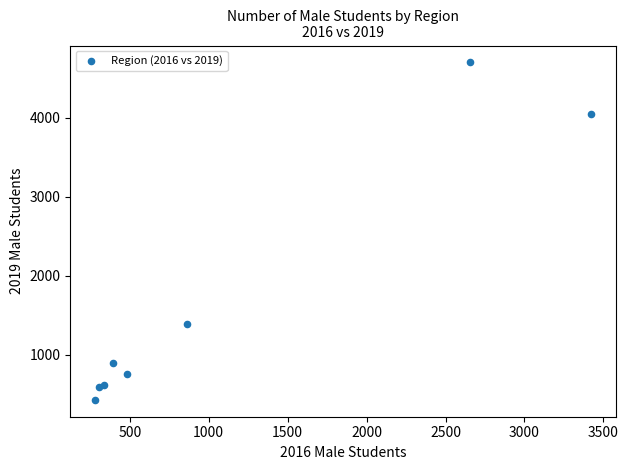

What Y value in the scatter plot is closest to 2565?

1394